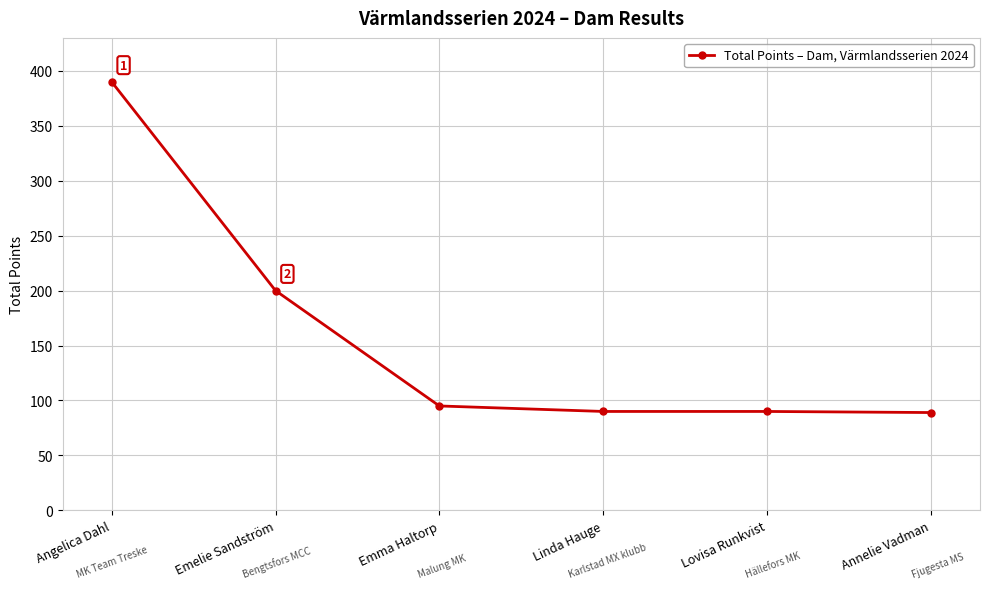

What is the label of the 3rd point from the left?

Emma Haltorp